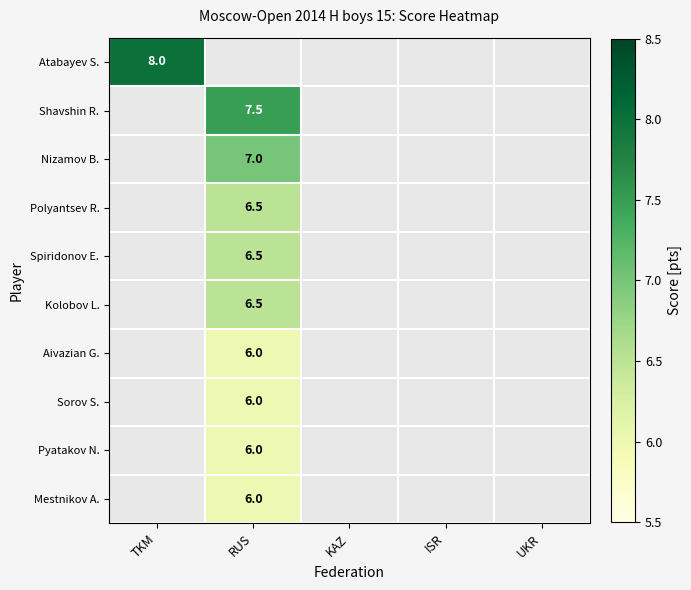

Is it true that Kolobov L. equals 6.5 at RUS?

True